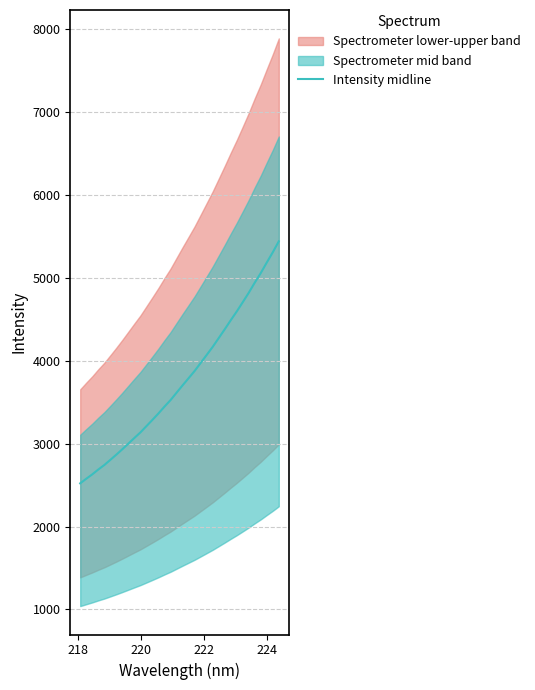

What is the highest value of the Intensity midline series?

5442.7